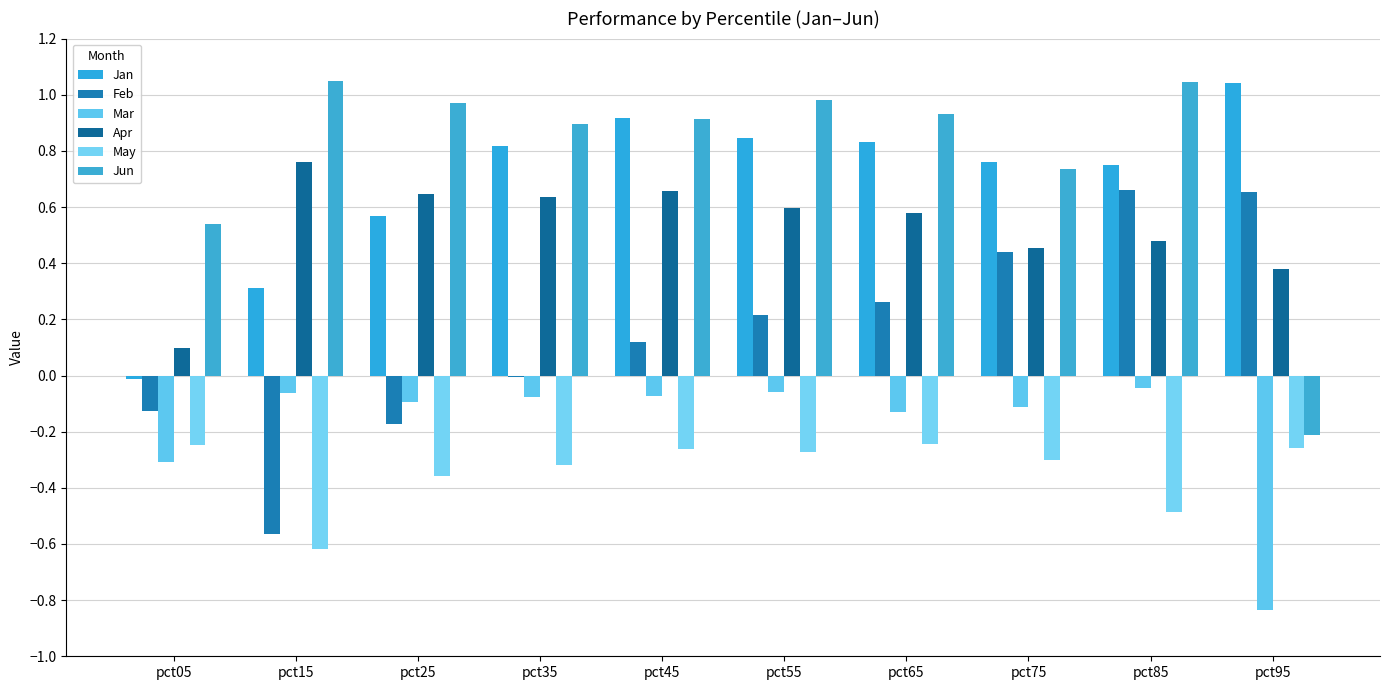

What is the sum of the Mar values at pct55 and pct45?

-0.1